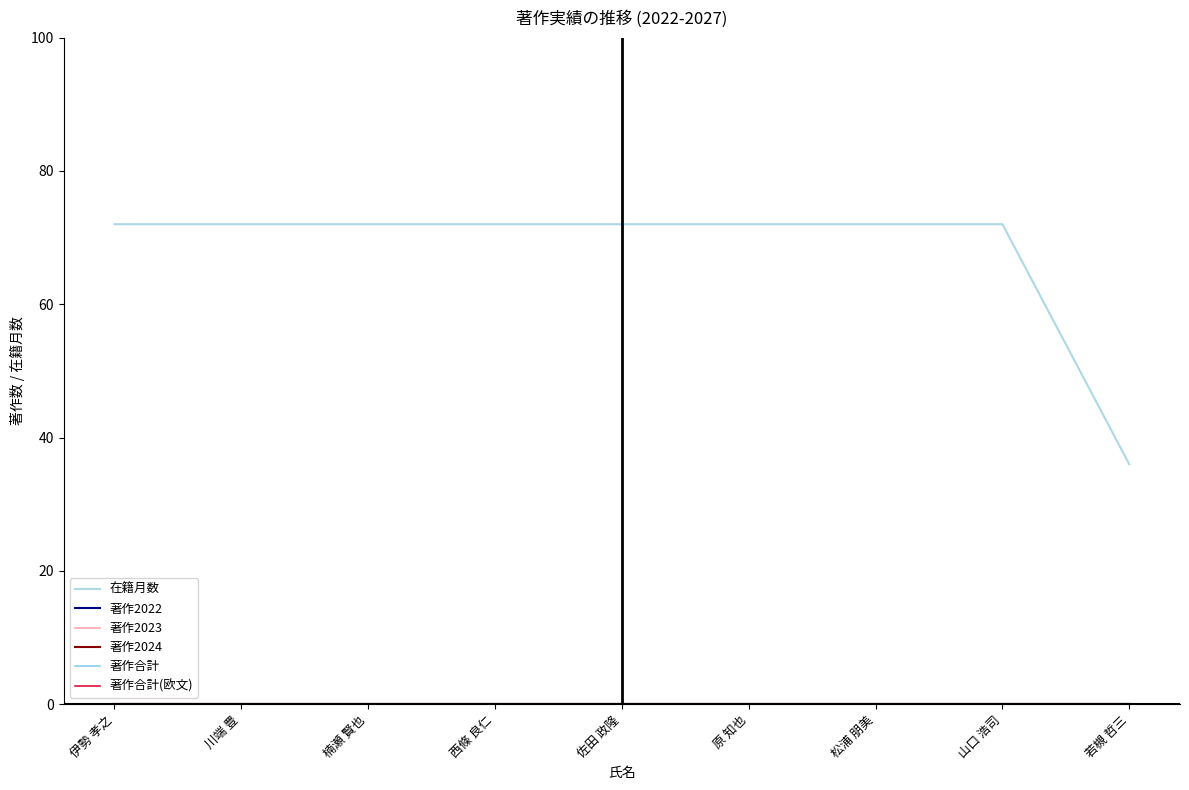

Does the chart have visible grid lines?

No